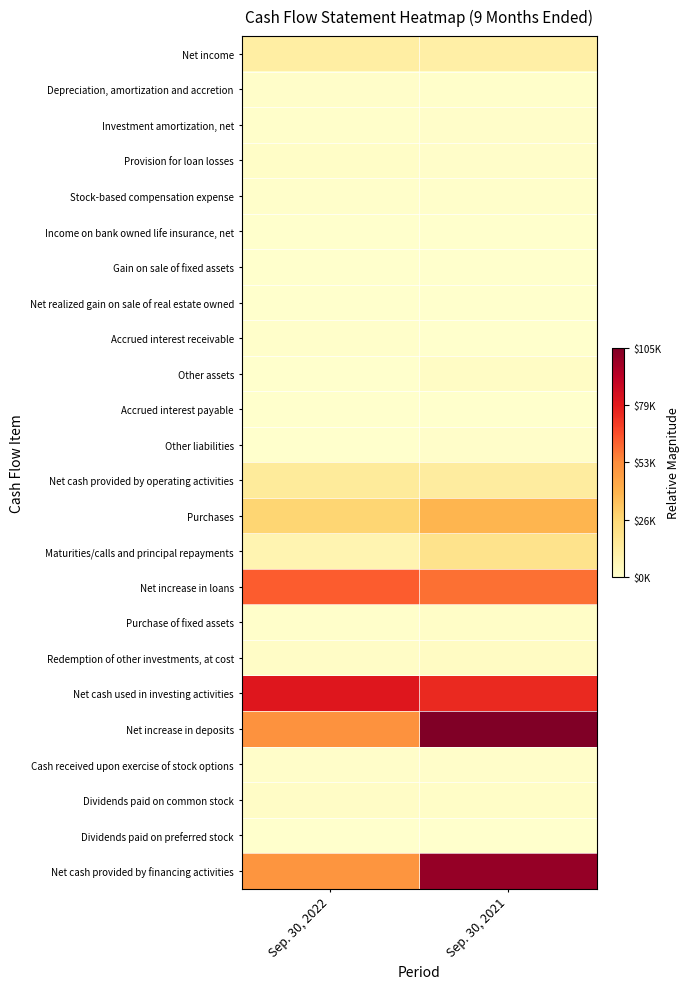

At which category is the sum across all series the highest?

Sep. 30, 2021